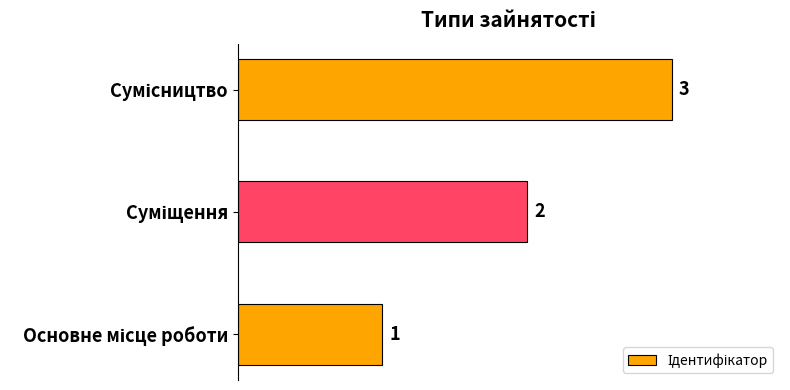

How many values are below 2?

1